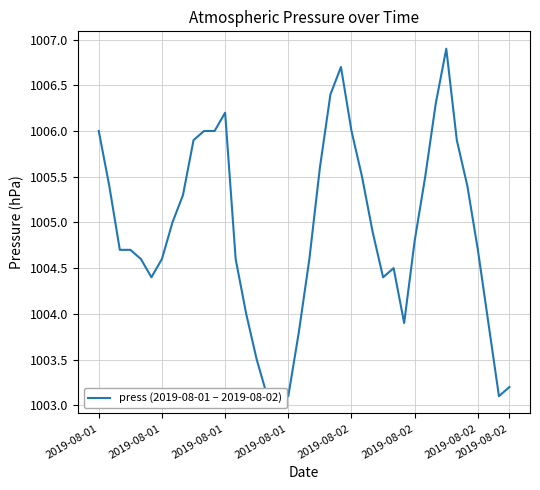

The value at 20 is 1004.6. True or false?

True